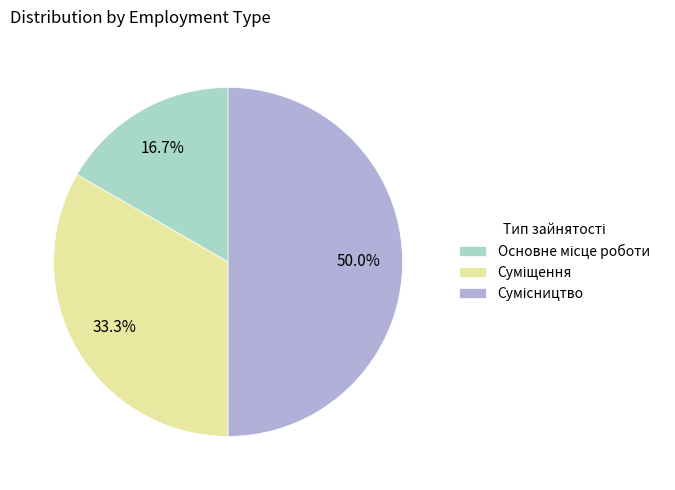

What is the smallest slice in the pie chart?

Основне місце роботи